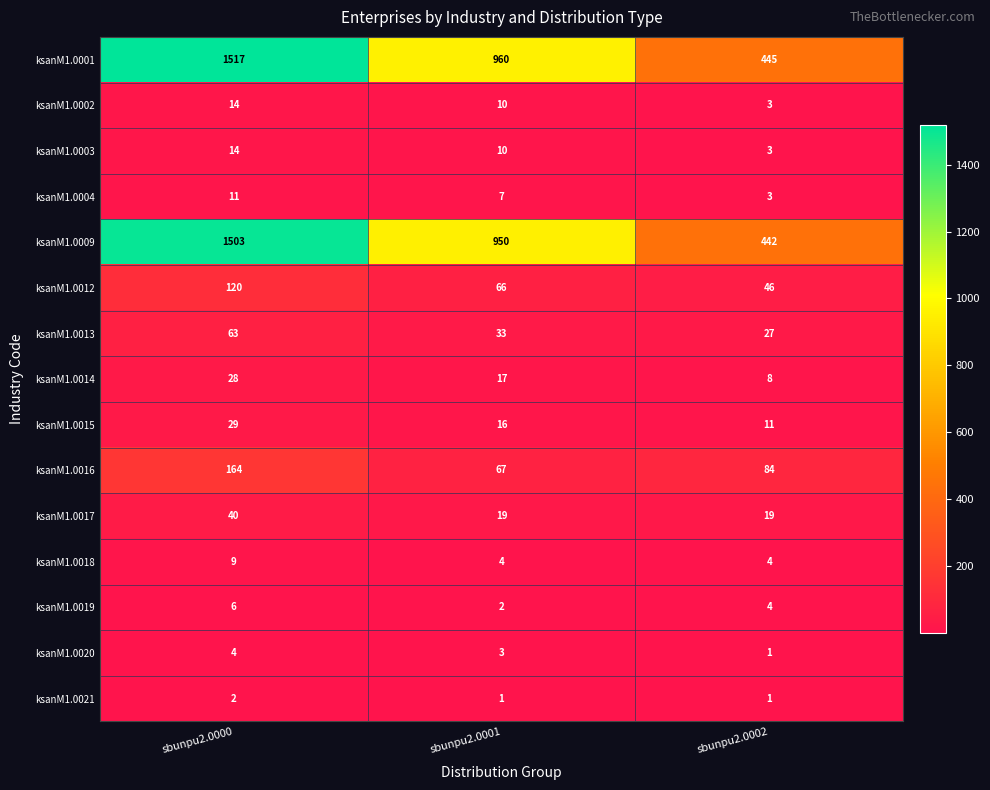

Which series has the largest total across all categories?

ksanM1.0001